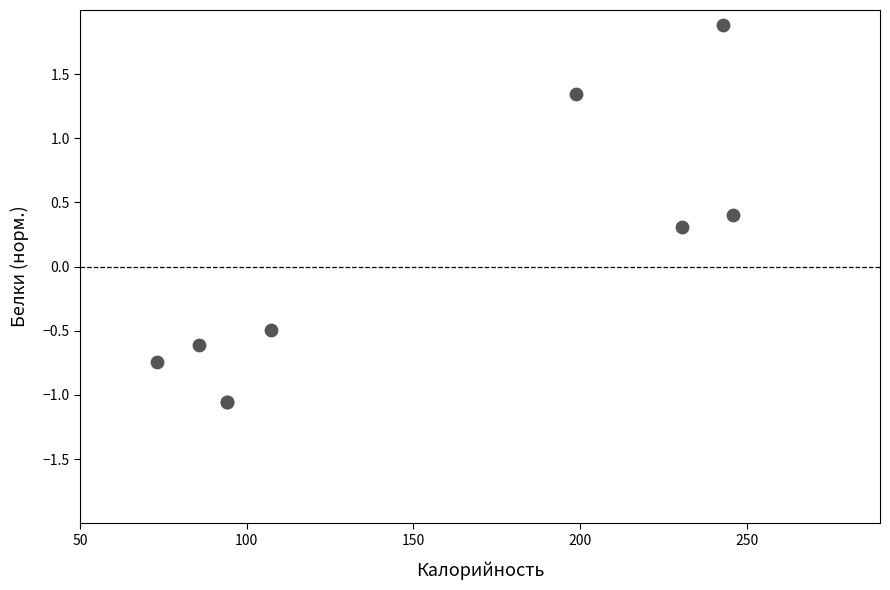

What Y value in the scatter plot is closest to 0?

0.3